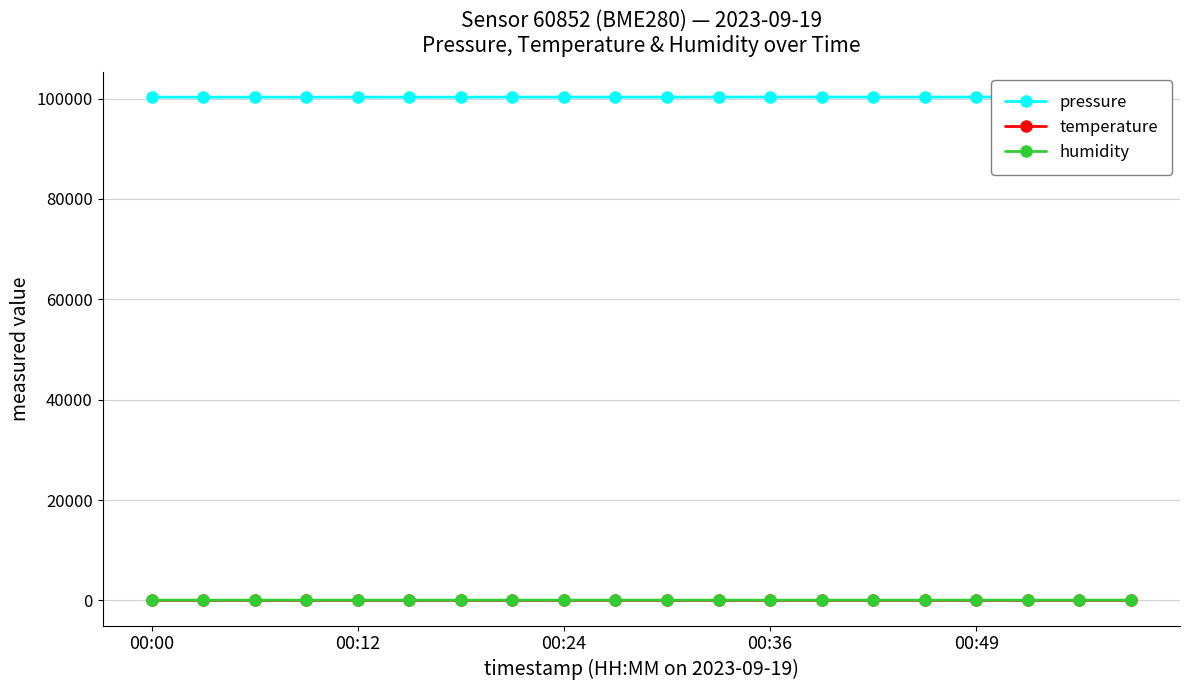

What is the value of the temperature point at the 11th from the left?

17.3